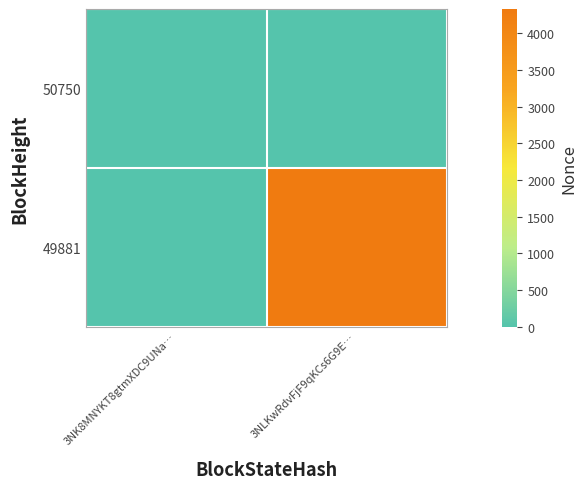

What is the total value across all series at 3NLKwRdvFjF9qKCs6G9E…?

4334